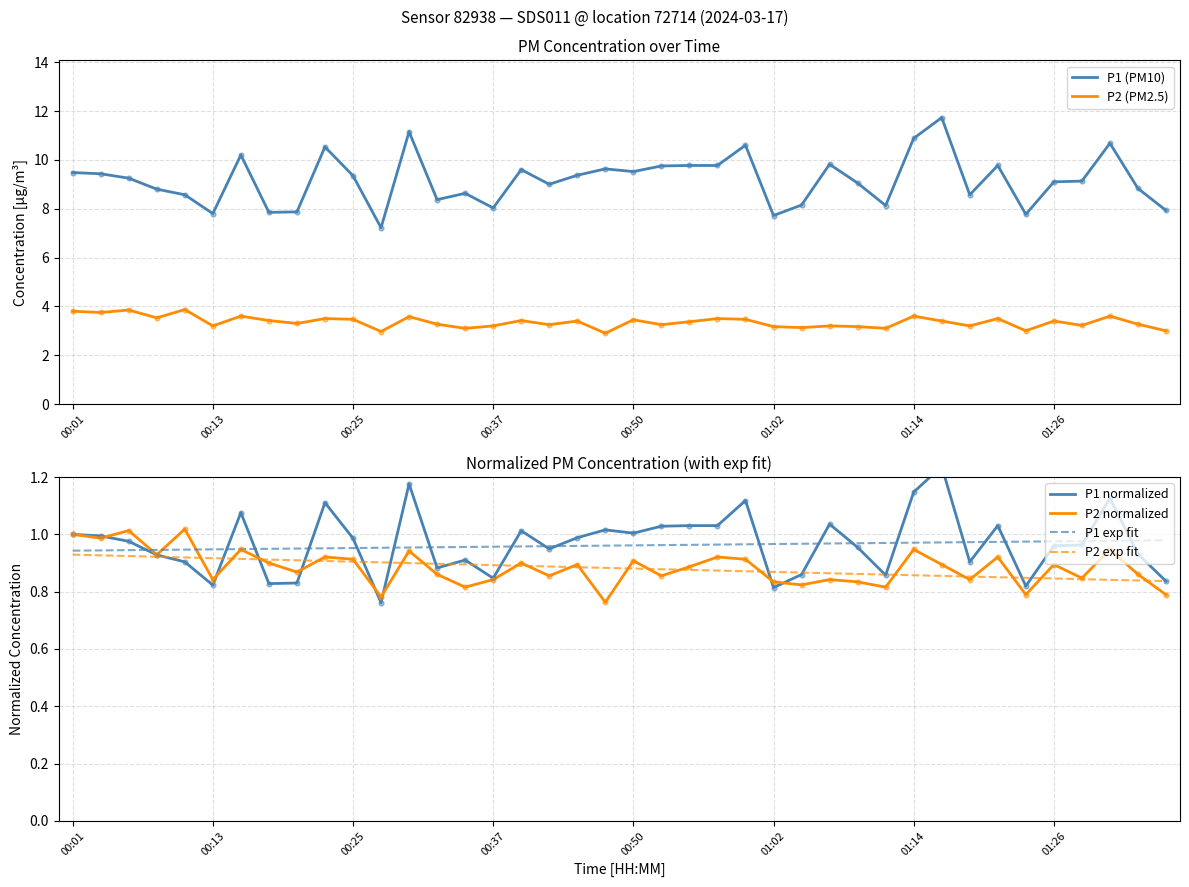

Is the value of P2 (PM2.5) at 17 greater than the value of P2 normalized at 24?

Yes